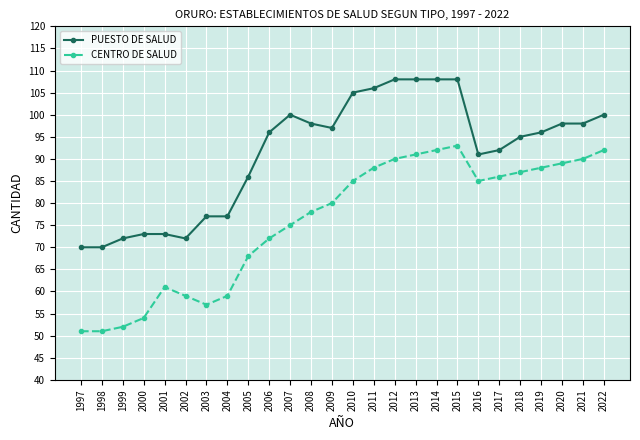

What are all the series names shown in the legend?

PUESTO DE SALUD, CENTRO DE SALUD